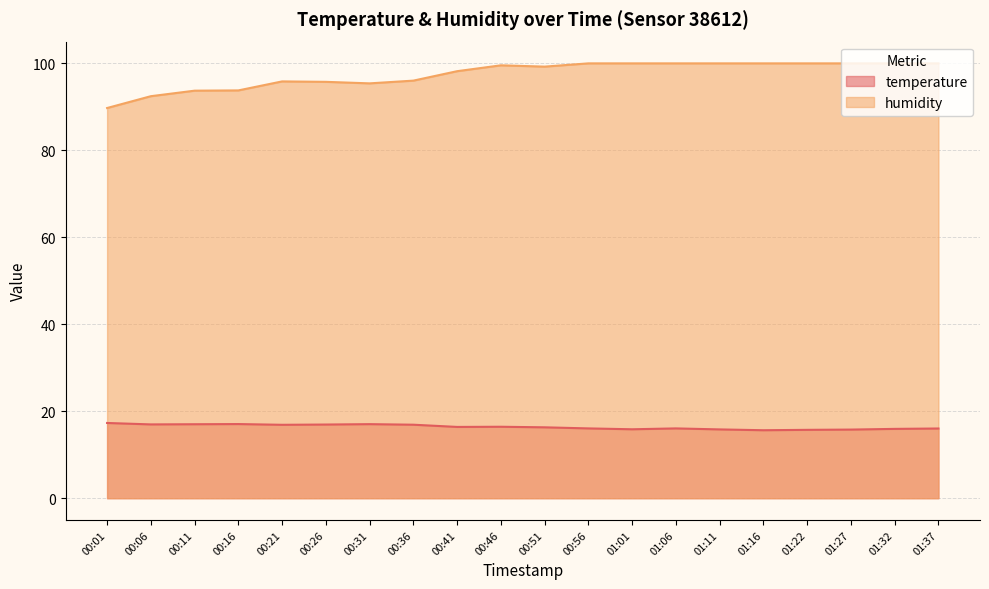

What is the spread (max minus min) of values at 01:01?

84.2